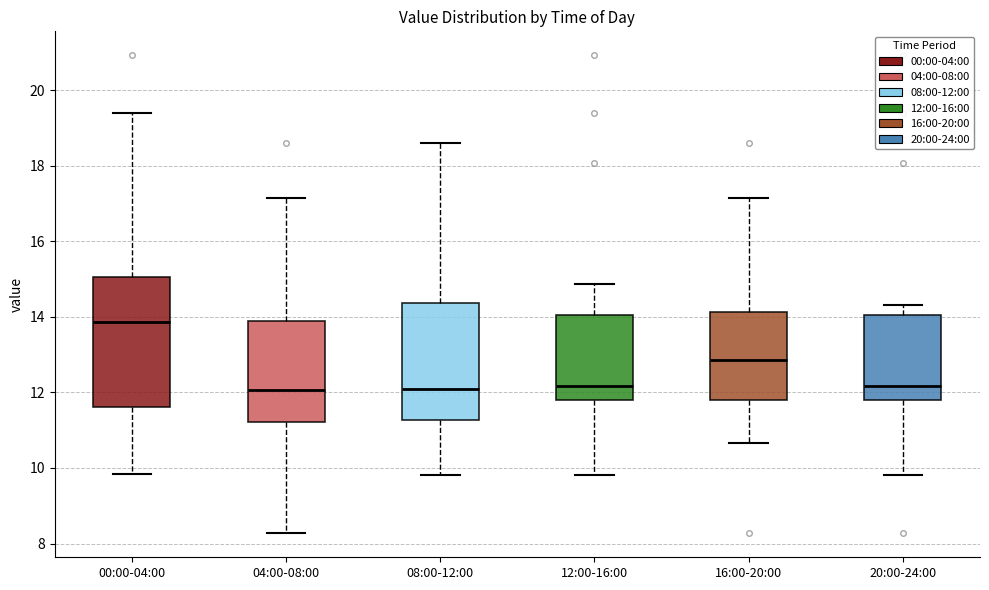

Where does the median line of the box for 12:00-16:00 sit on the y-axis? The values are not printed on the chart, so give them approximately, as read against the axis.

12.2